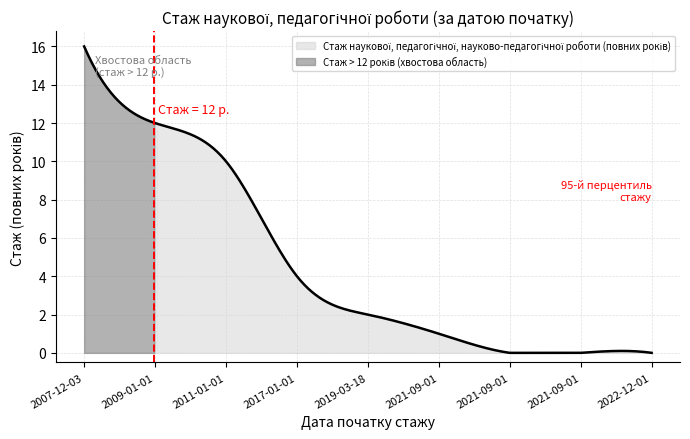

What value does the data have at 2007-12-03, to the nearest 5?

15